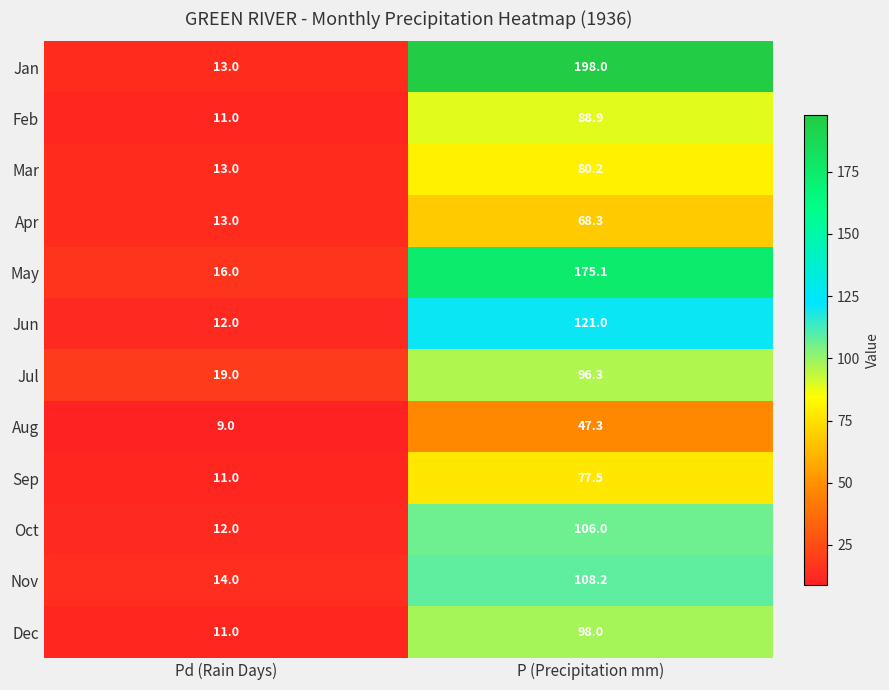

Reading left to right, list all the values displayed in this chart.

Jan: Pd (Rain Days)=13.0	P (Precipitation mm)=198.0
Feb: Pd (Rain Days)=11.0	P (Precipitation mm)=88.9
Mar: Pd (Rain Days)=13.0	P (Precipitation mm)=80.2
Apr: Pd (Rain Days)=13.0	P (Precipitation mm)=68.3
May: Pd (Rain Days)=16.0	P (Precipitation mm)=175.1
Jun: Pd (Rain Days)=12.0	P (Precipitation mm)=121.0
Jul: Pd (Rain Days)=19.0	P (Precipitation mm)=96.3
Aug: Pd (Rain Days)=9.0	P (Precipitation mm)=47.3
Sep: Pd (Rain Days)=11.0	P (Precipitation mm)=77.5
Oct: Pd (Rain Days)=12.0	P (Precipitation mm)=106.0
Nov: Pd (Rain Days)=14.0	P (Precipitation mm)=108.2
Dec: Pd (Rain Days)=11.0	P (Precipitation mm)=98.0